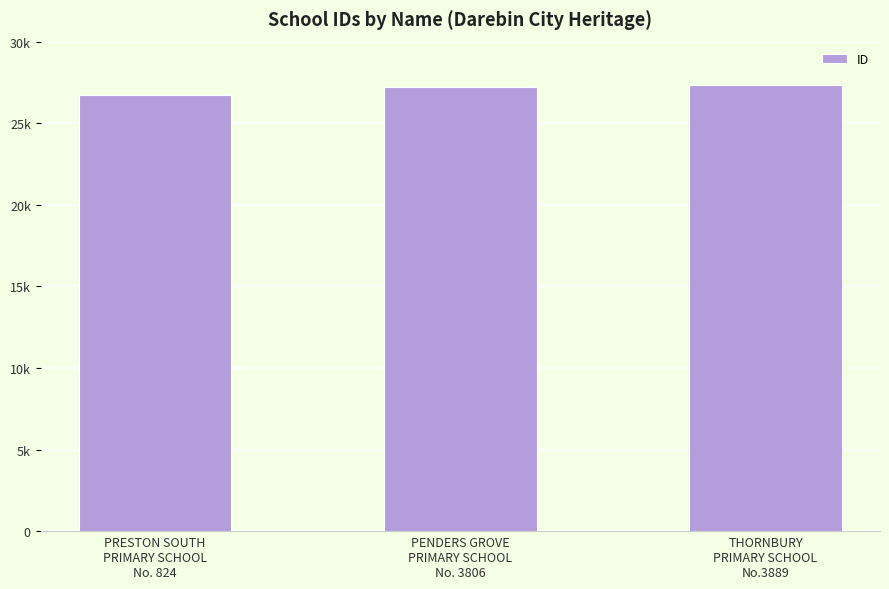

What is the difference between the second highest and minimum values?

501